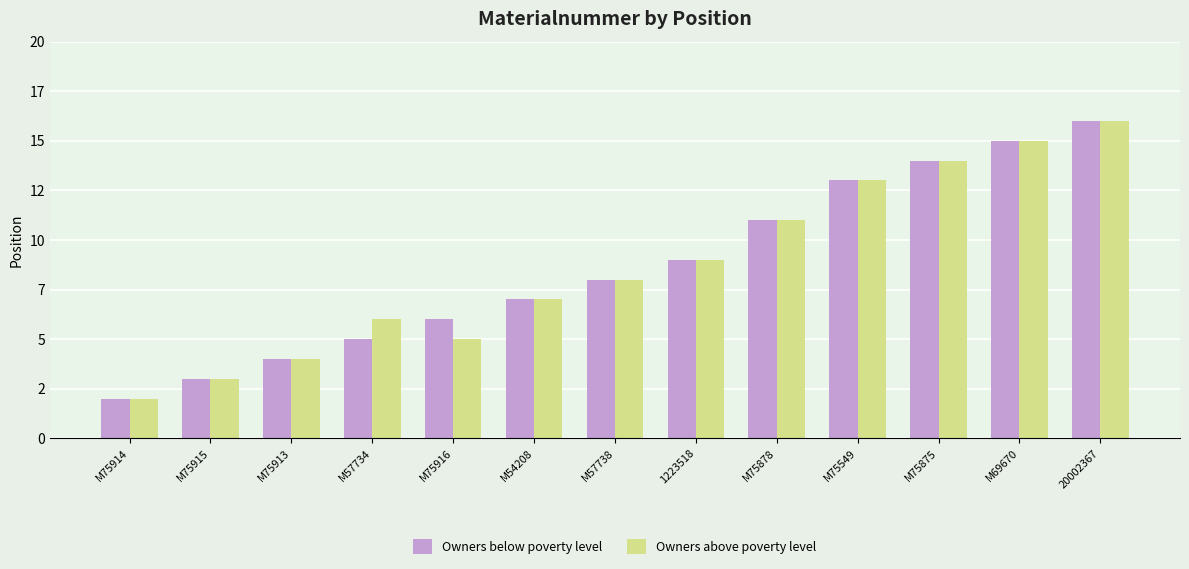

What are all the series names shown in the legend?

Owners below poverty level, Owners above poverty level